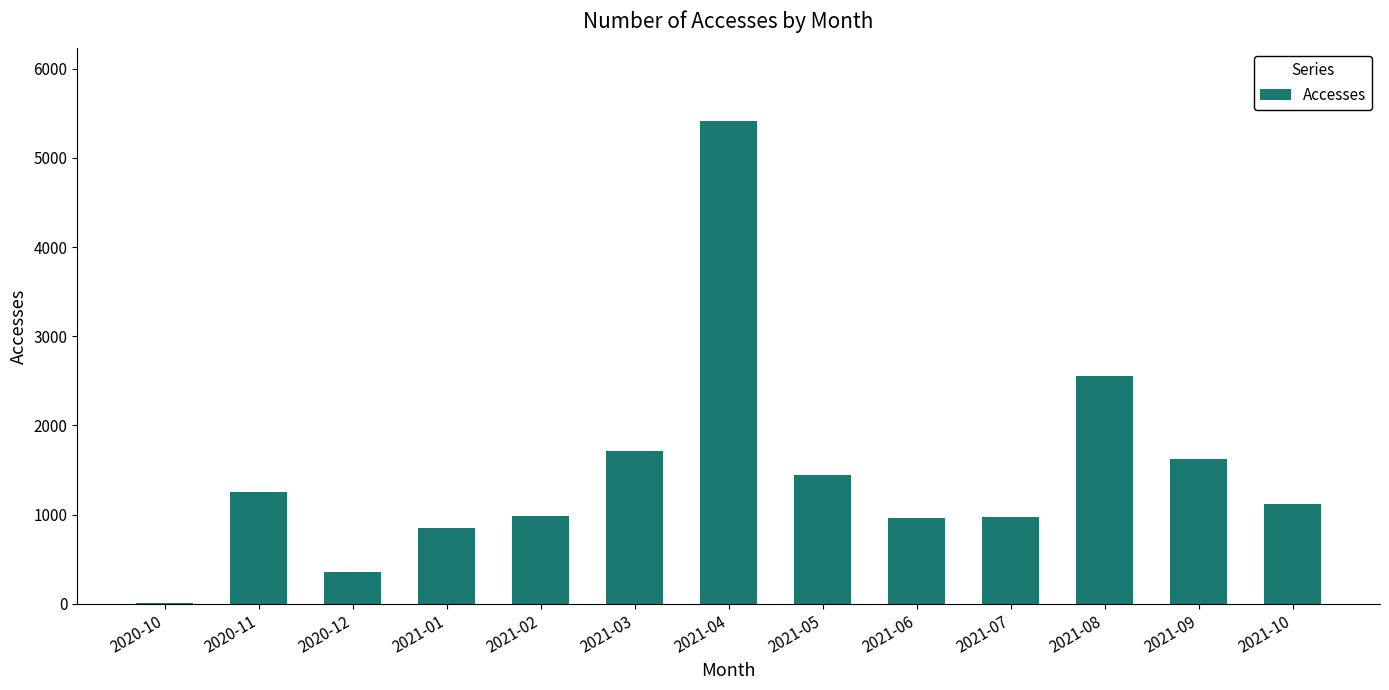

What is the average value?

1483